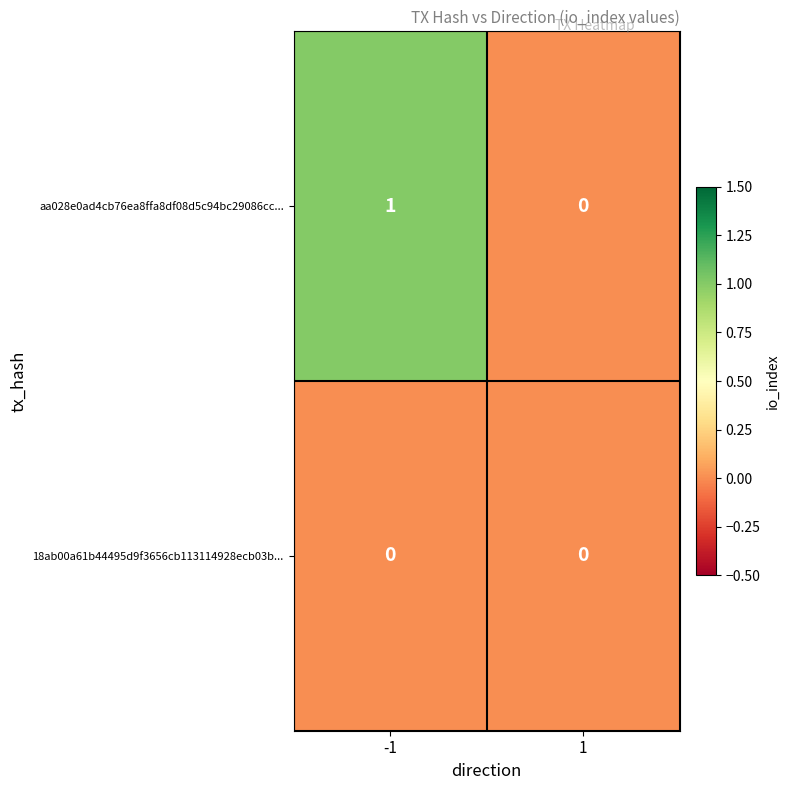

List the series in order of their peak value, highest first.

aa028e0ad4cb76ea8ffa8df08d5c94bc29086cc..., 18ab00a61b44495d9f3656cb113114928ecb03b...